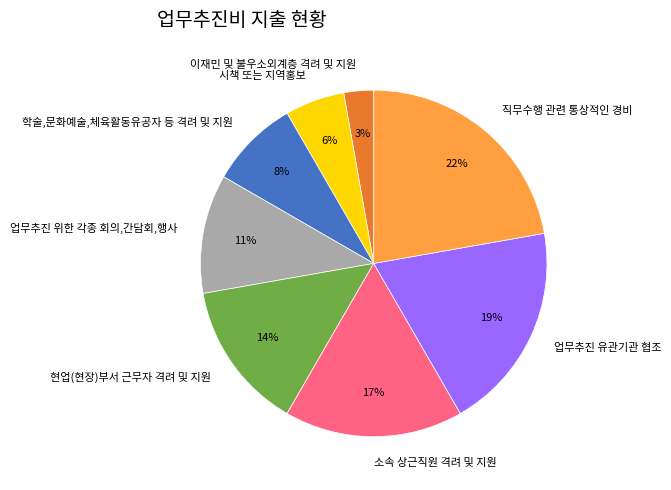

Is the sum of 소속 상근직원 격려 및 지원 and 업무추진 유관기관 협조 greater than half?

No